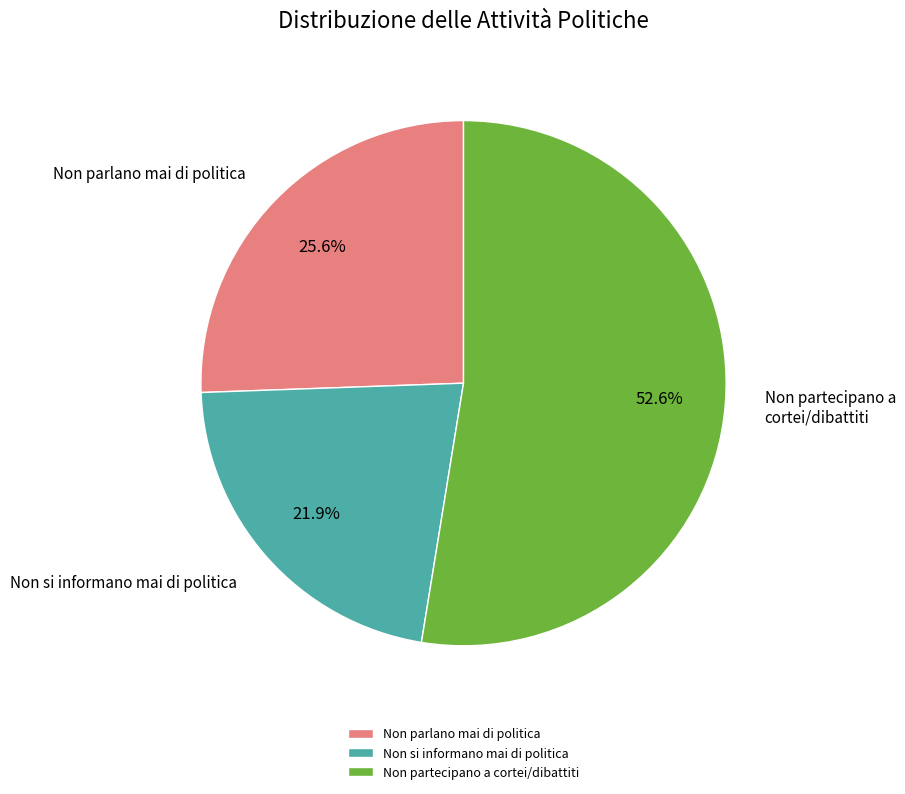

To the nearest percent, what is the average slice percentage?

33%